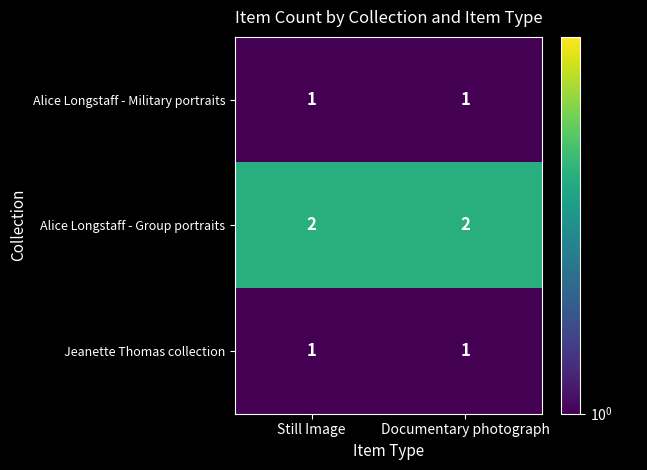

What is the sum of the Alice Longstaff - Group portraits values at Still Image and Documentary photograph?

4